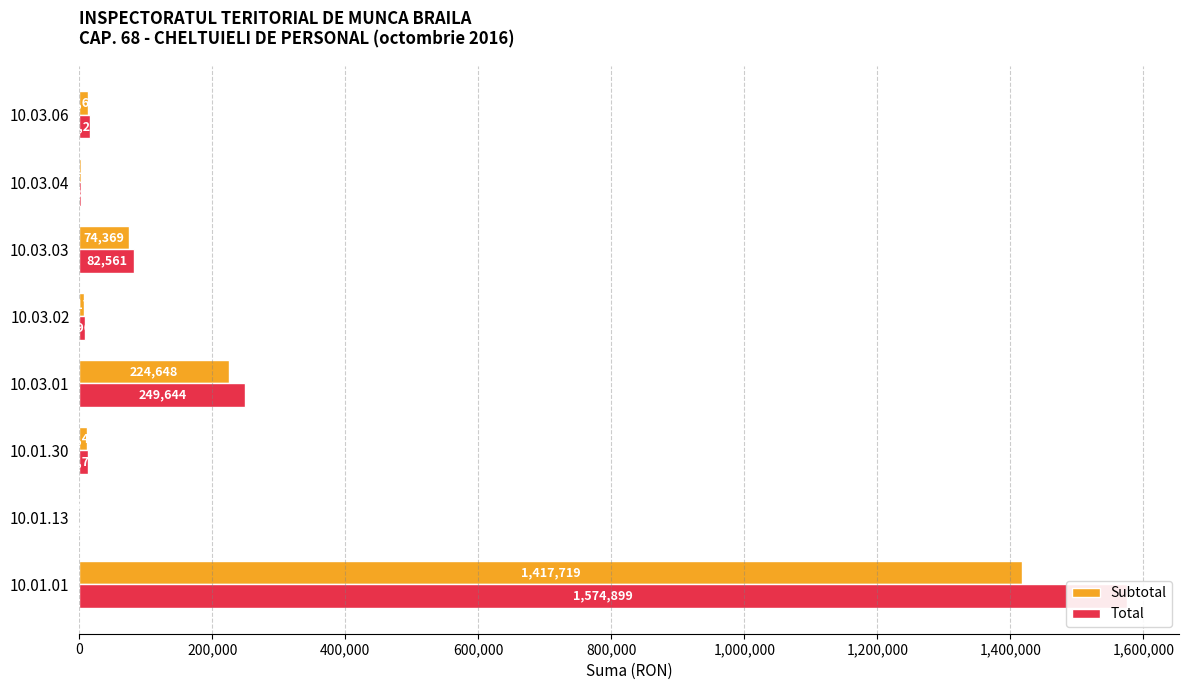

What are all the series names shown in the legend?

Subtotal, Total